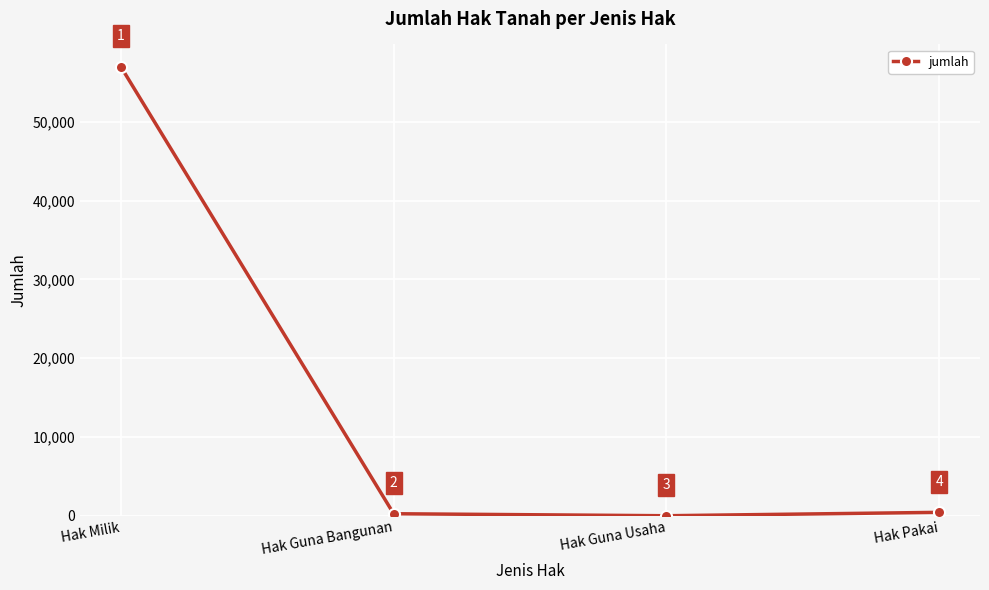

Is it true that the value at Hak Milik is 56982?

True